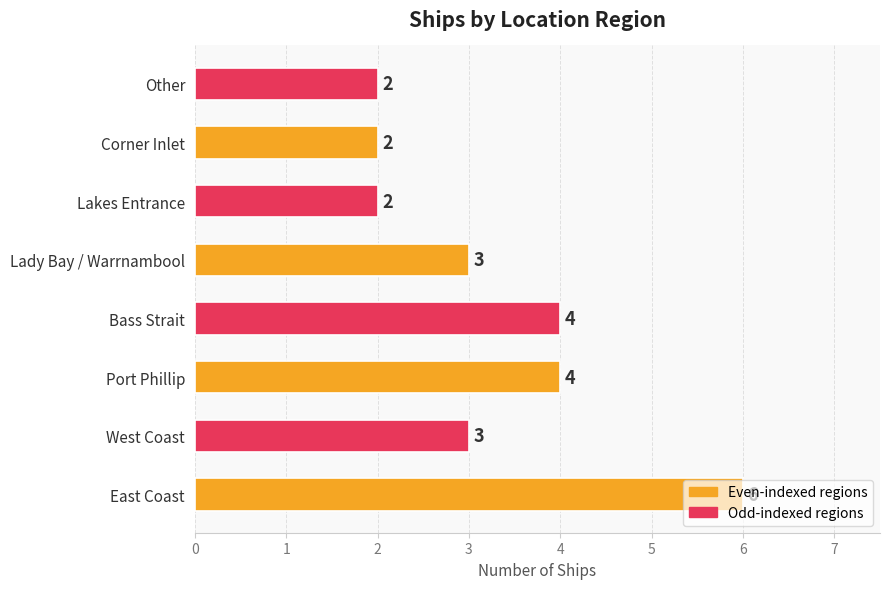

Approximately how many times larger is the value at Lakes Entrance compared to West Coast?

0.7